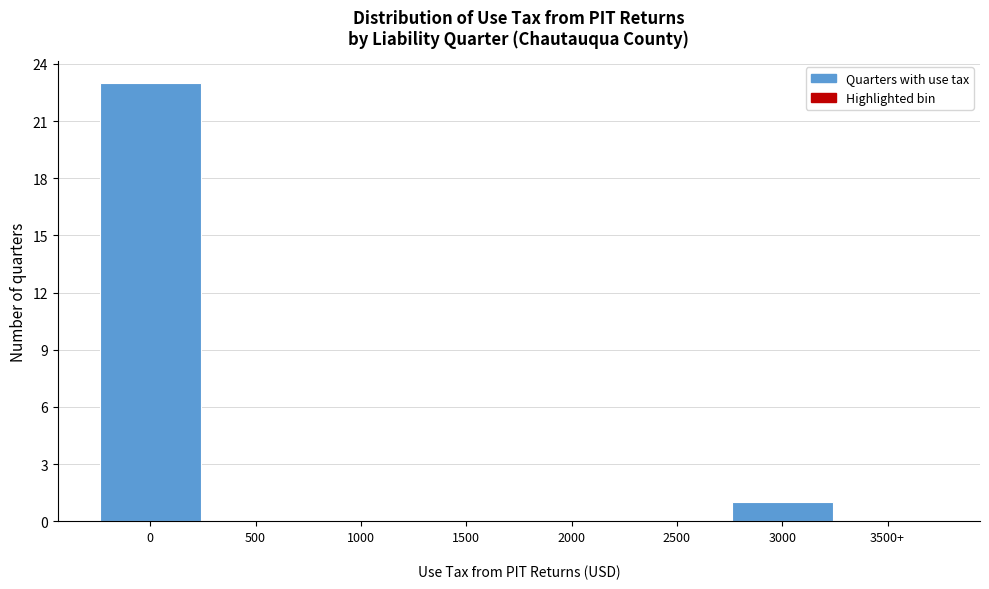

What is the sum of all values?

24